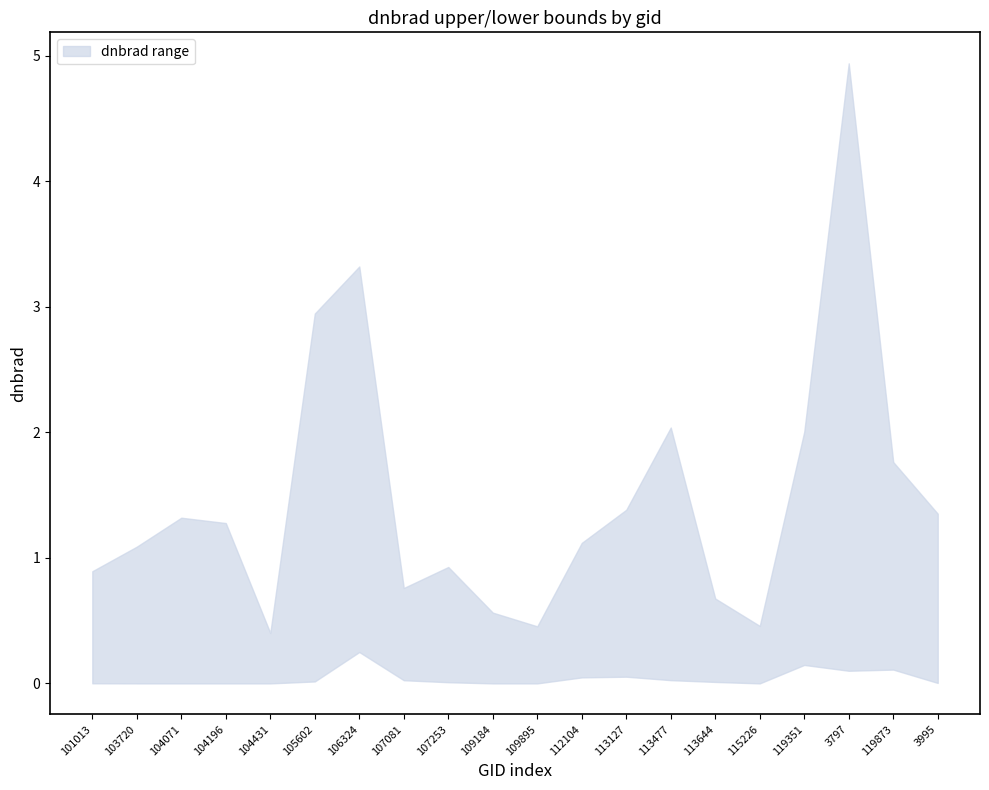

At 113127, list the series in order from largest to smallest.

upper, lower